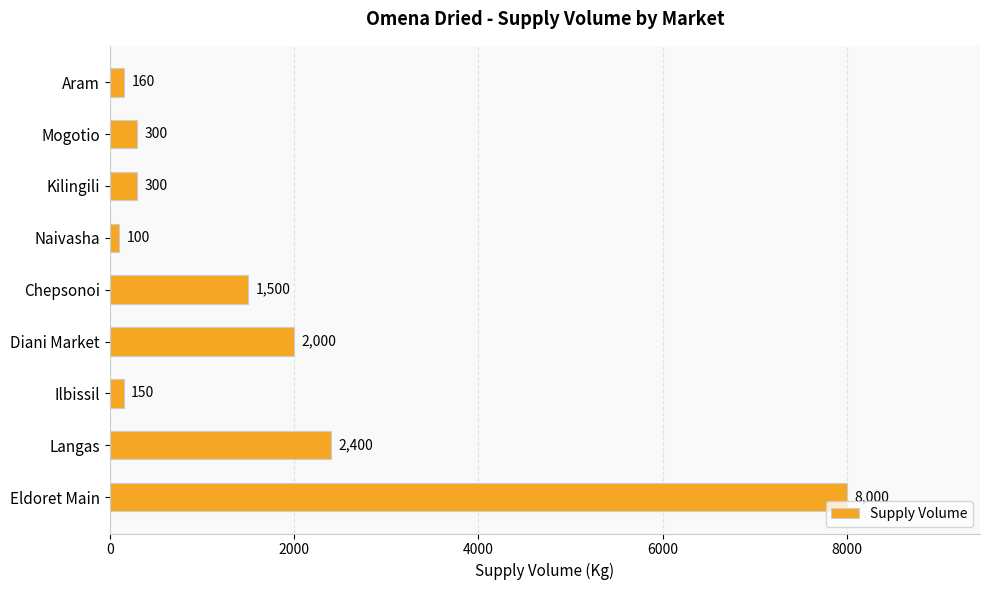

Reading bottom to top, list all the values displayed in this chart.

8000	2400	150	2000	1500	100	300	300	160